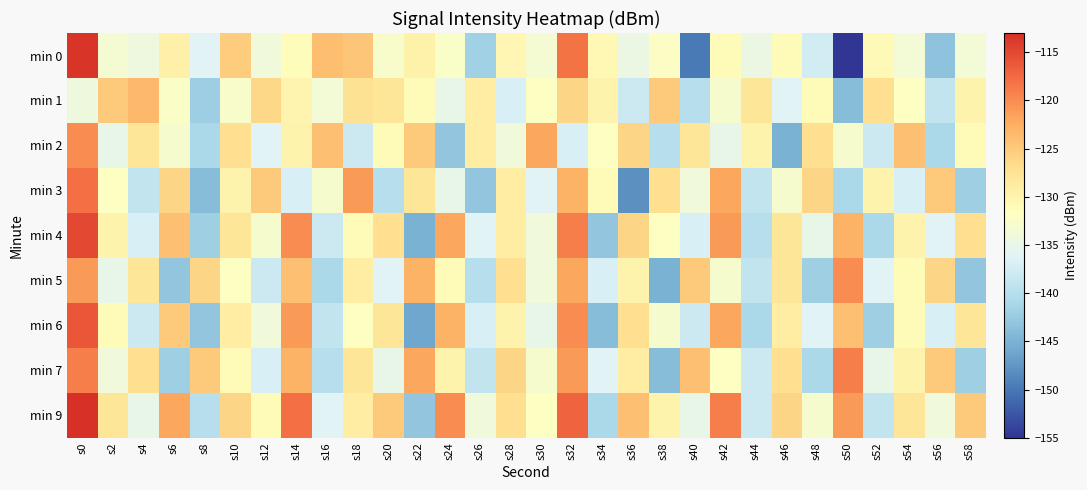

List the series in order of their peak value, lowest first.

min 1, min 2, min 5, min 7, min 3, min 6, min 4, min 0, min 9